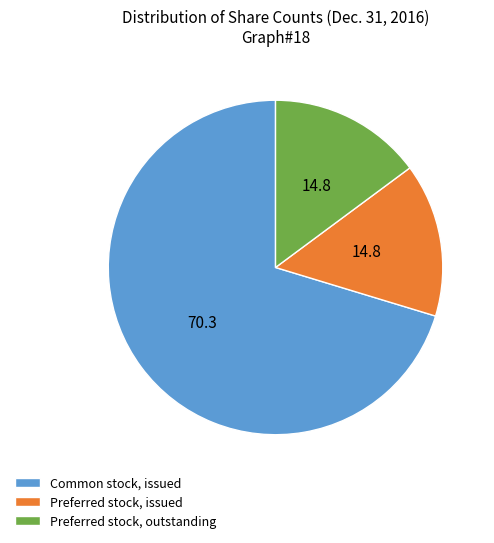

Which category accounts for the majority?

Common stock, issued